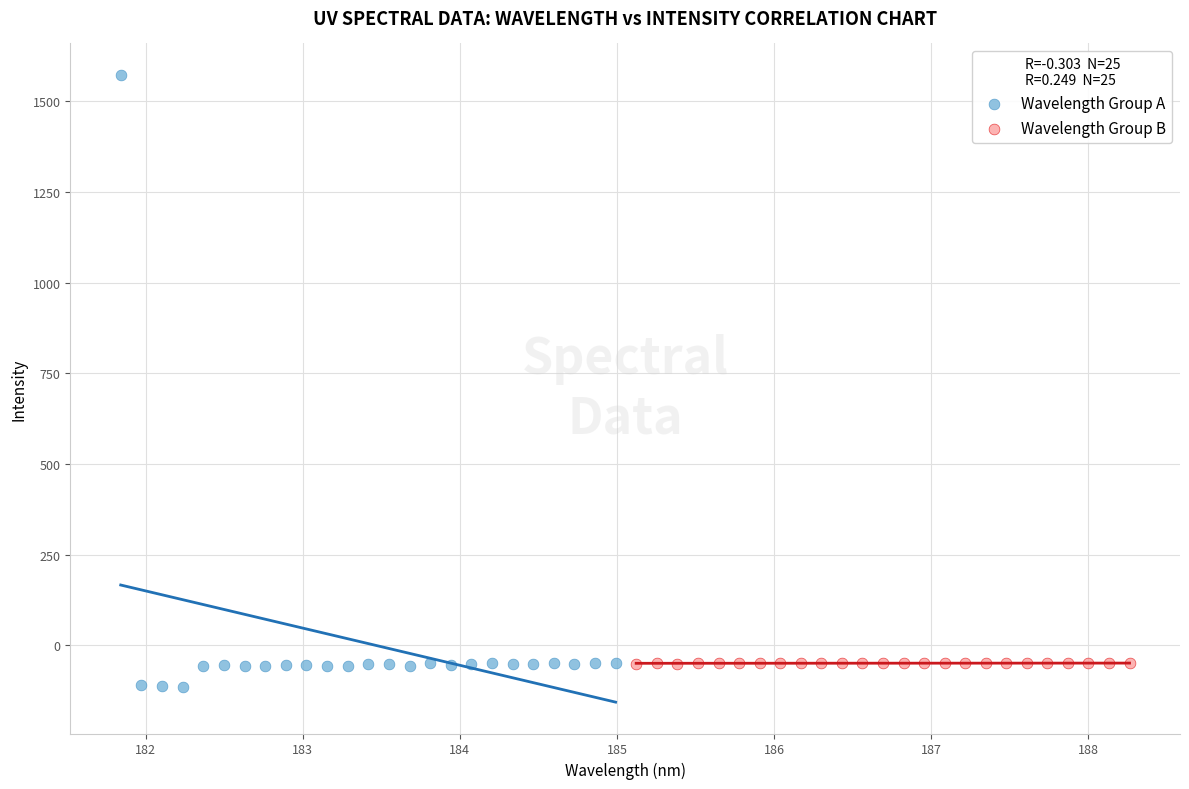

Which series has the widest spread of Y values?

Wavelength Group A